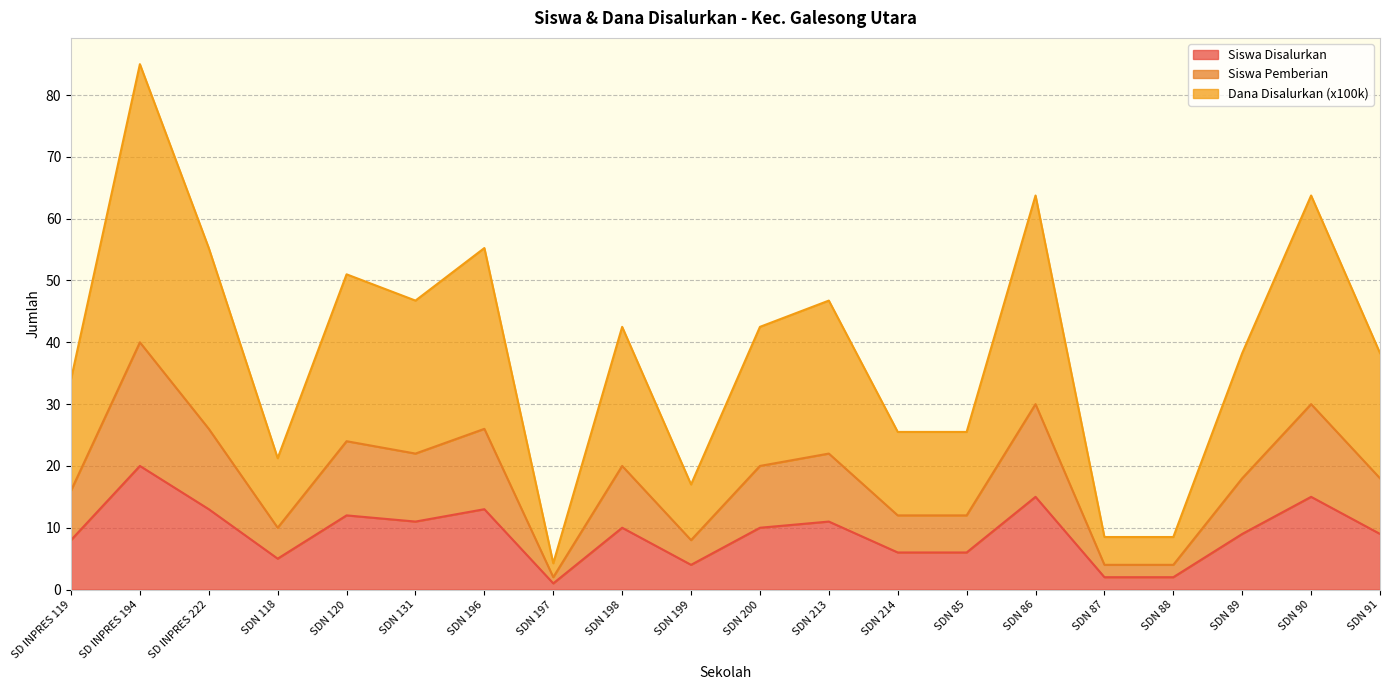

List the series in order of their peak value, lowest first.

Siswa Disalurkan, Siswa Pemberian, Dana Disalurkan (x100k)